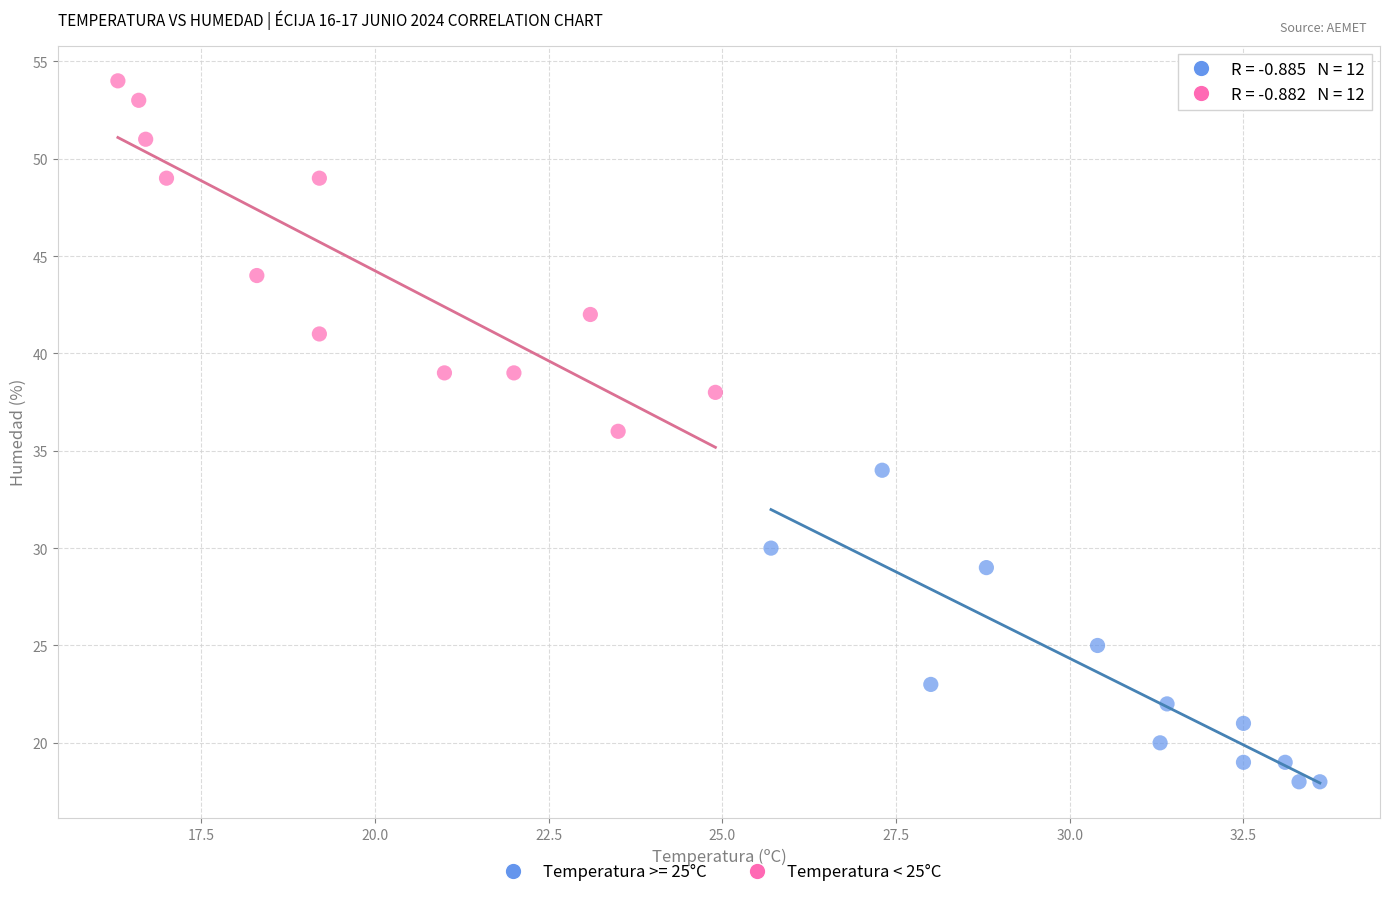

Which series reaches the maximum Y coordinate?

Temperatura < 25°C